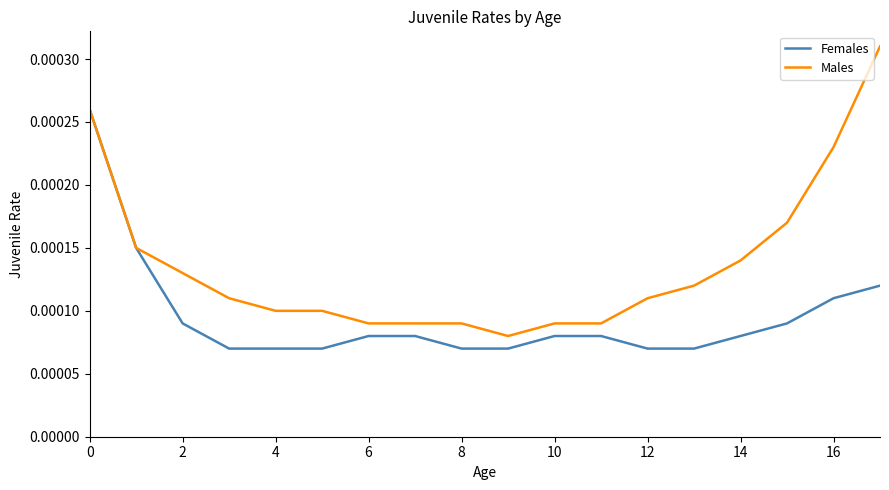

Which series has the largest total across all categories?

Males